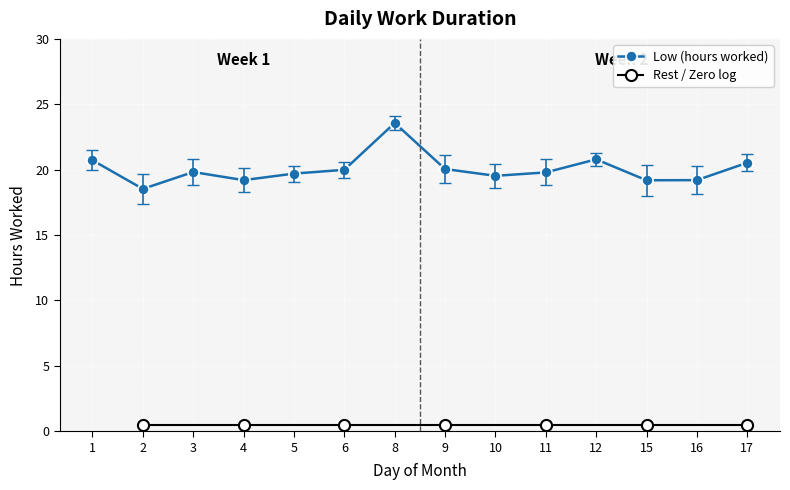

True or false: the data shows 29.0 at 6.

False